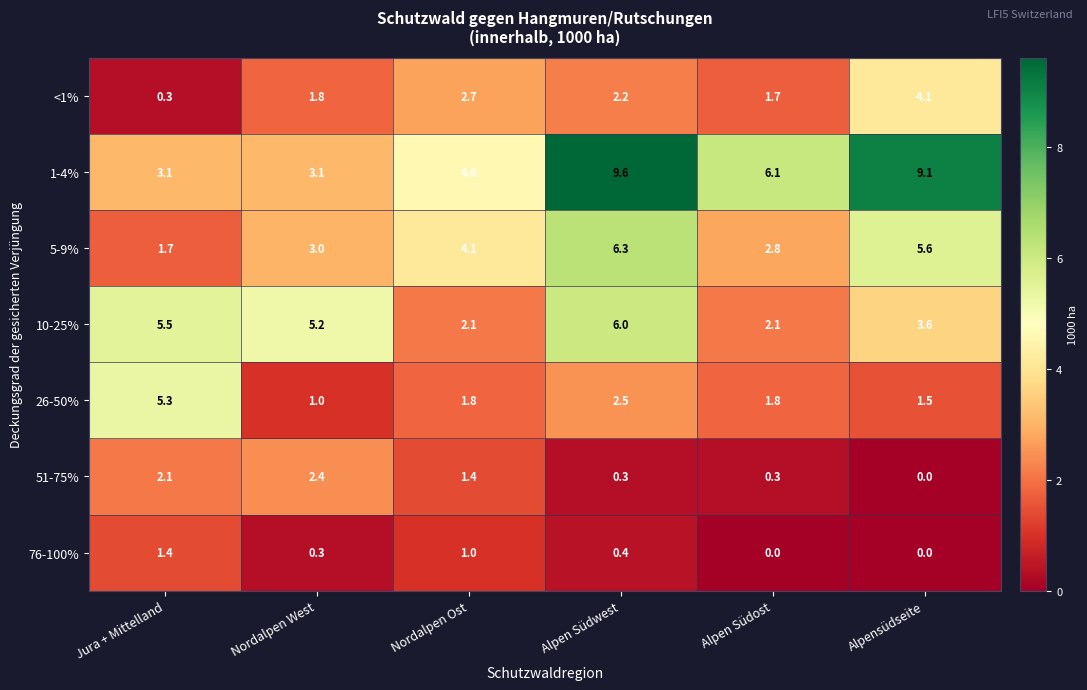

What is the spread (max minus min) of values at Alpen Südwest?

9.3